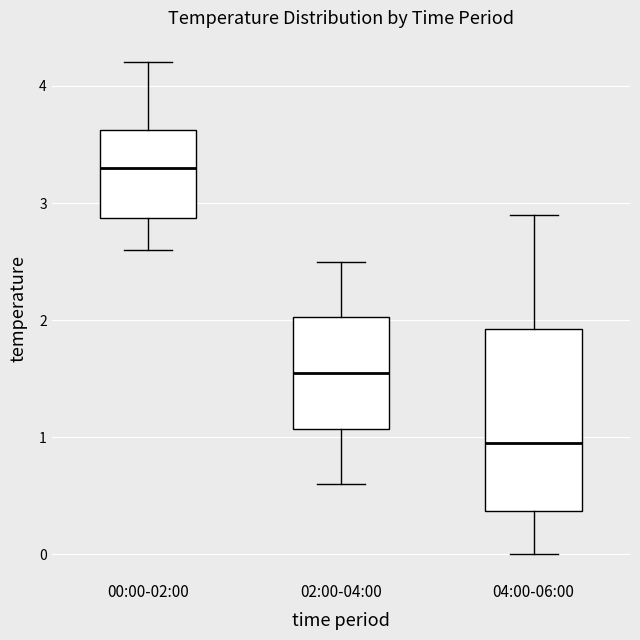

Where is the upper edge of the box for 00:00-02:00 on the y-axis? The values are not printed on the chart, so give them approximately, as read against the axis.

3.6